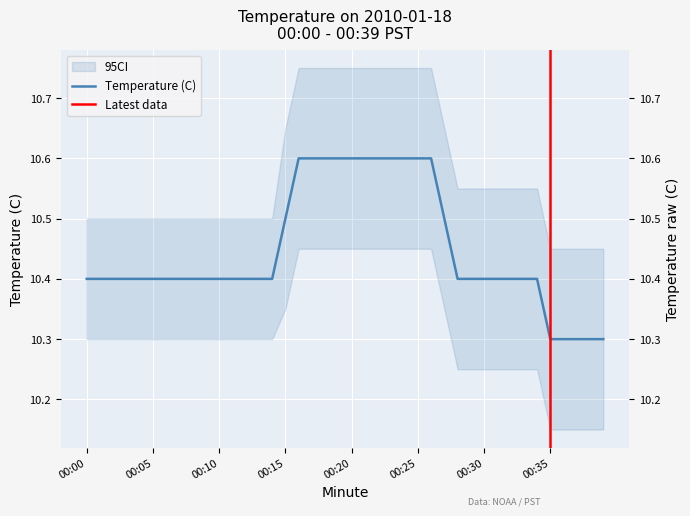

At which category does the chart reach its minimum across all series?

35